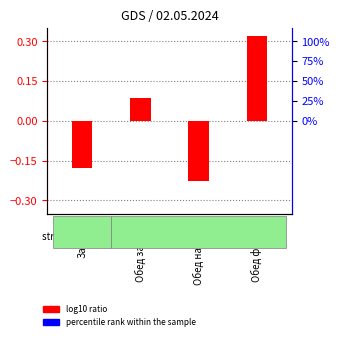

What is the spread (max minus min) of values at Обед фрукты?

0.2